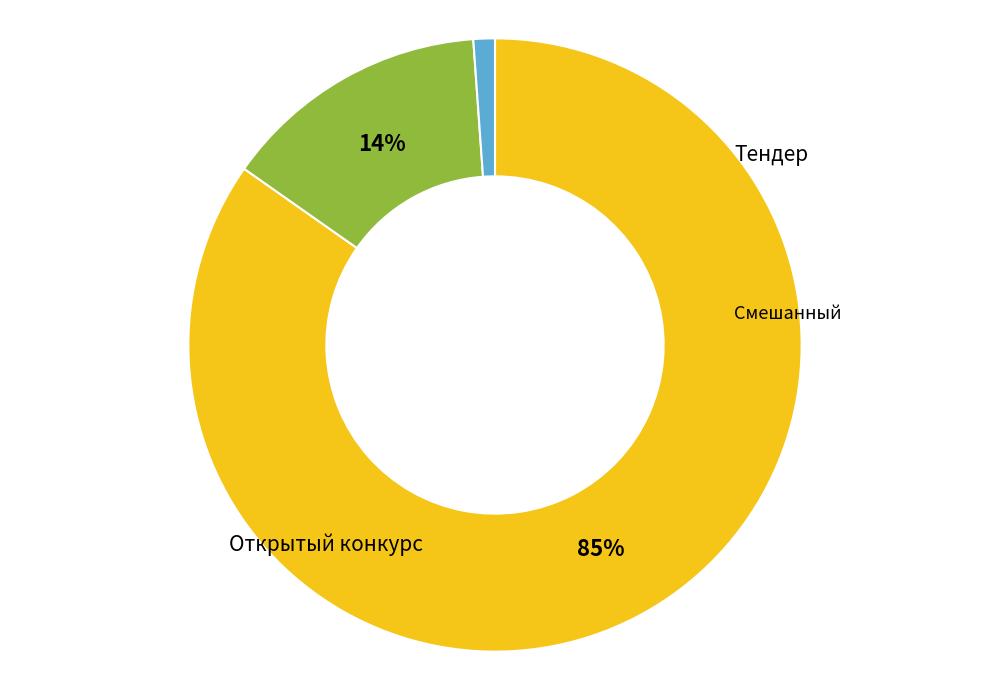

How many slices are in this pie chart?

3